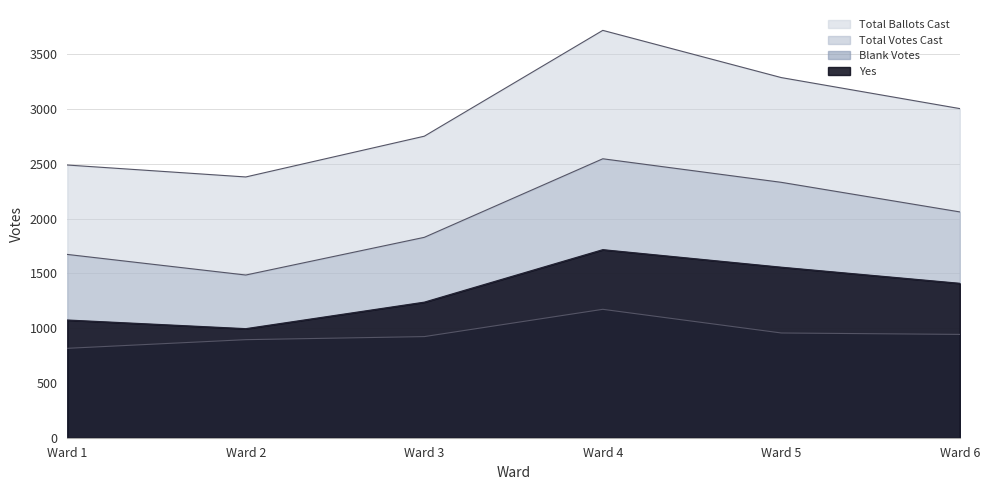

Between Ward 3 and Ward 5, which series saw the biggest shift?

Total Ballots Cast